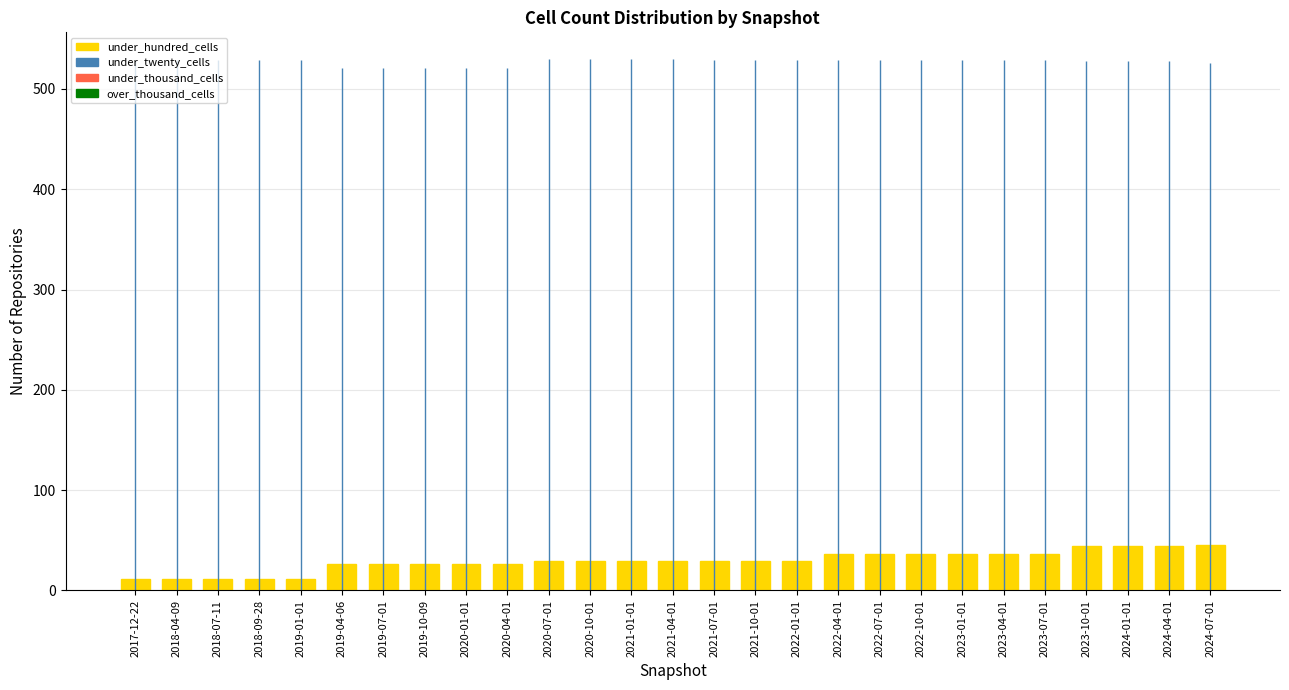

What position from the right is 2018-09-28?

24